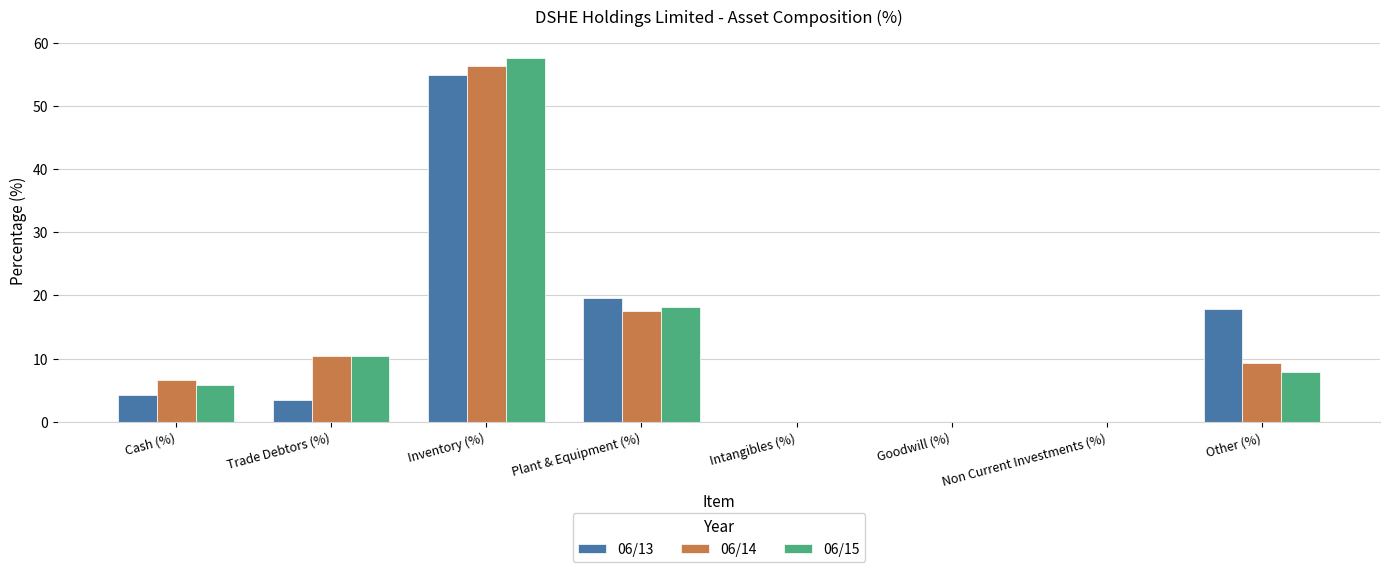

Which label corresponds to the largest value in the chart?

Inventory (%)